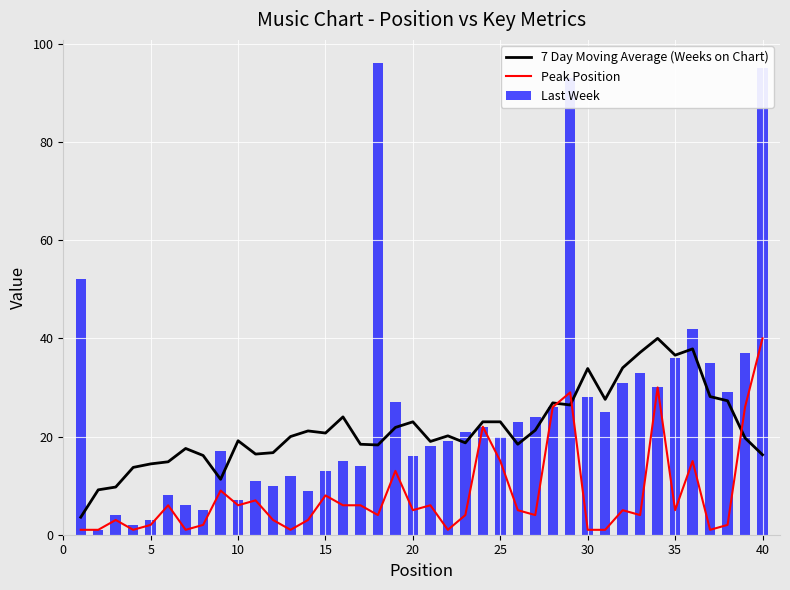

What is the sum of all 7 Day Moving Average (Weeks on Chart) values?

865.4